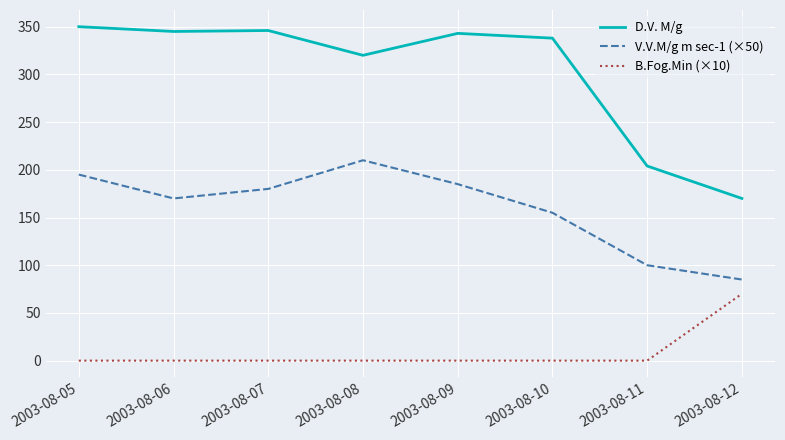

How many lines are shown in the chart?

3